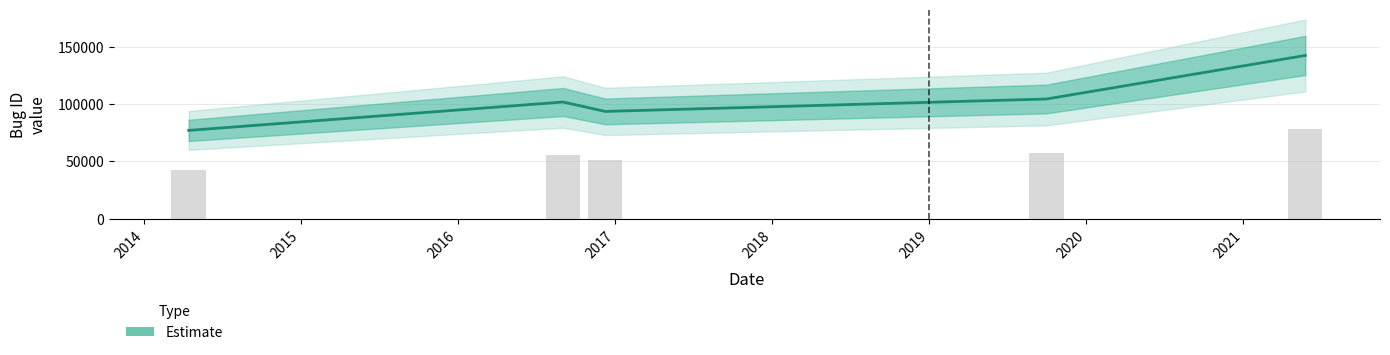

Reading right to left, what are all the values shown in this chart?

142445	104466	93642	101845	77081